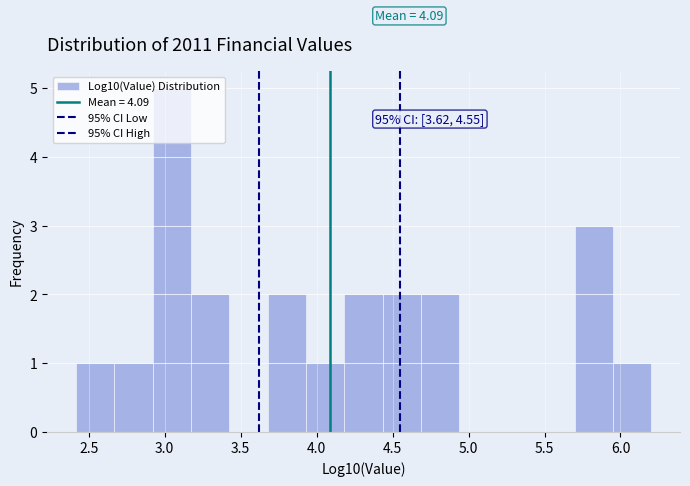

Over which range of the x-axis is the bar tallest?

2.90 to 3.15